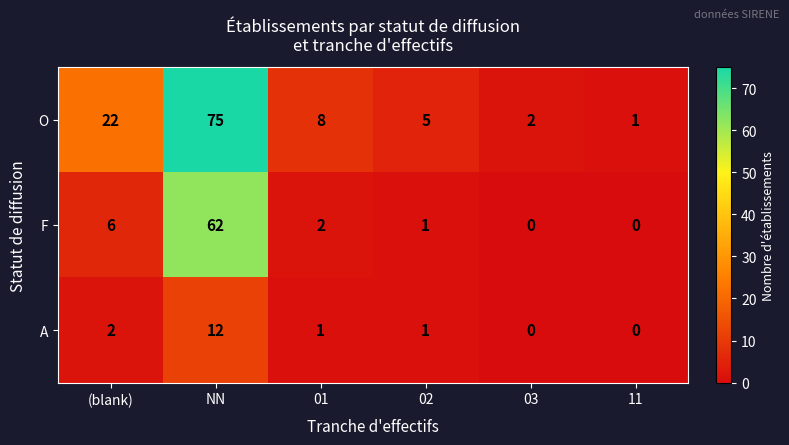

List the series in order of their overall mean, highest first.

O, F, A